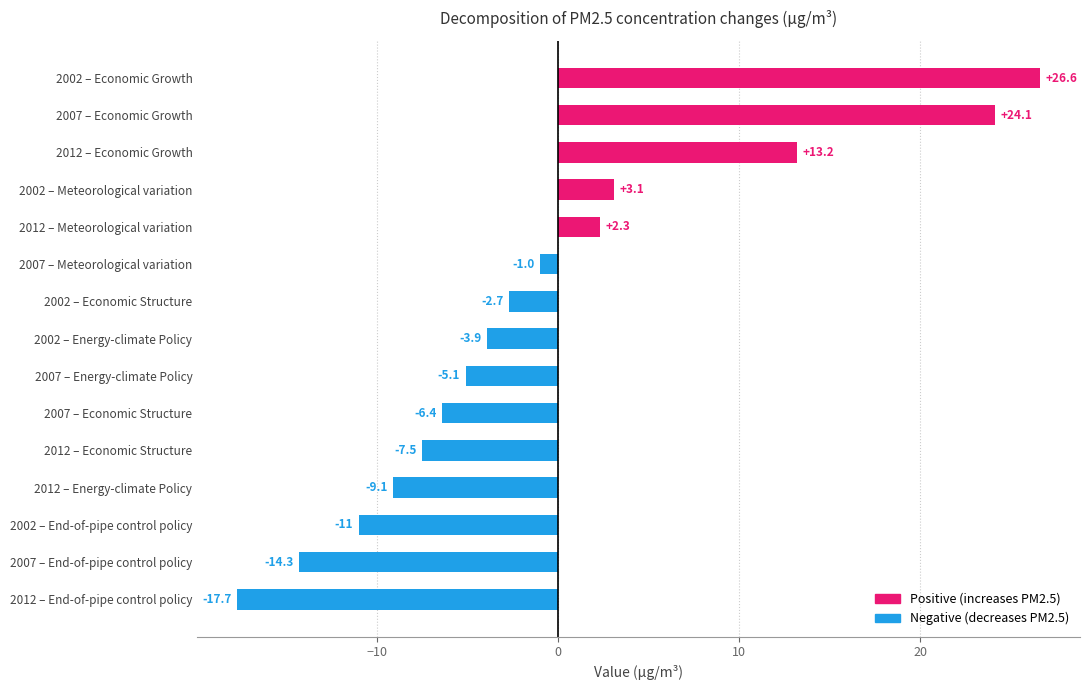

What is the change in value from 2007 – Economic Growth to 2002 – Energy-climate Policy?

-28.0